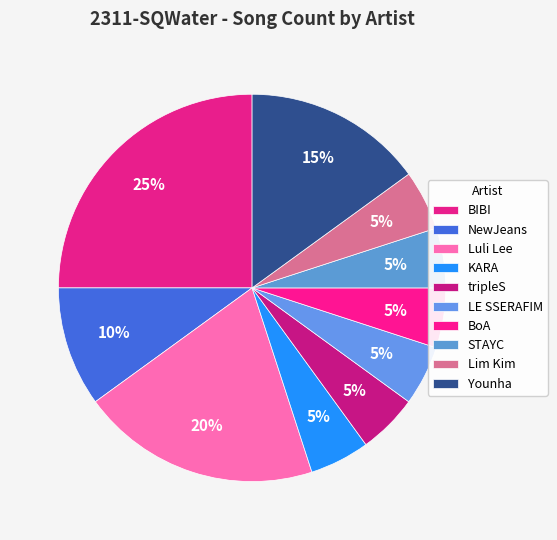

To the nearest percent, what is the combined percentage of Lim Kim and STAYC?

10%